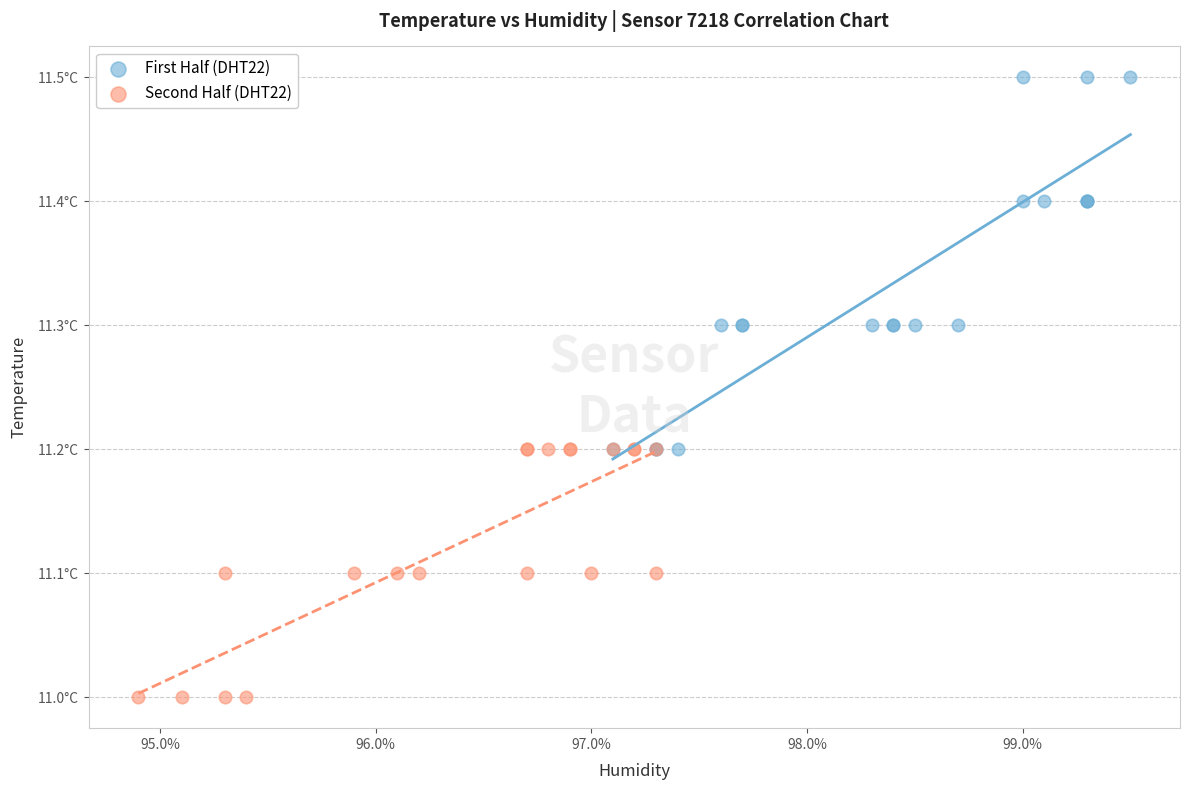

What are all the series names shown in the legend?

First Half (DHT22), Second Half (DHT22)